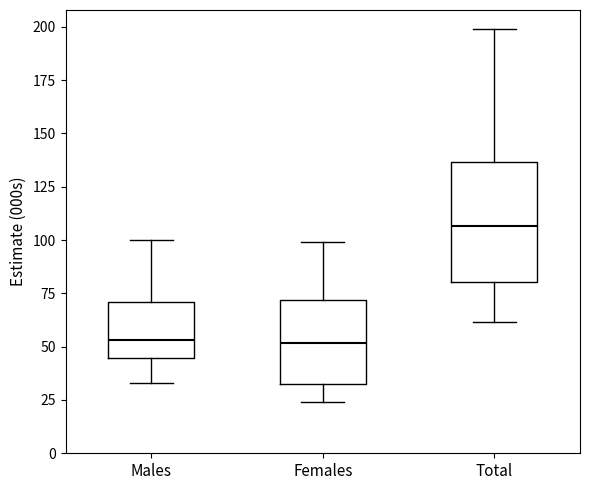

Reading left to right, read every box against the y-axis: the position of its median line, the range the box covers, and the ends of its whiskers. The values are not printed on the chart, so give them approximately, as read against the axis.

Males: median 55, box 45 to 70, whiskers 35 to 100
Females: median 50, box 35 to 70, whiskers 25 to 100
Total: median 105, box 80 to 135, whiskers 60 to 200